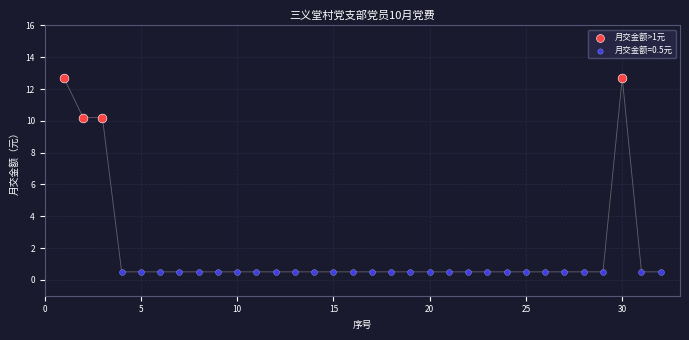

Which series contains the lowest Y value?

月交金额=0.5元